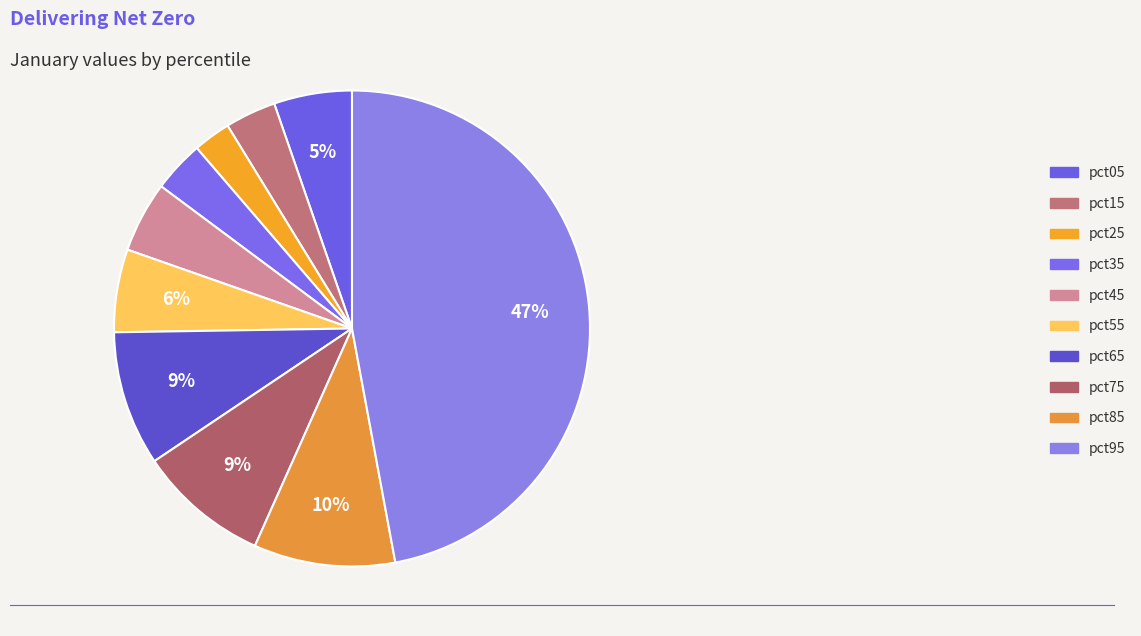

How many slices are in this pie chart?

10